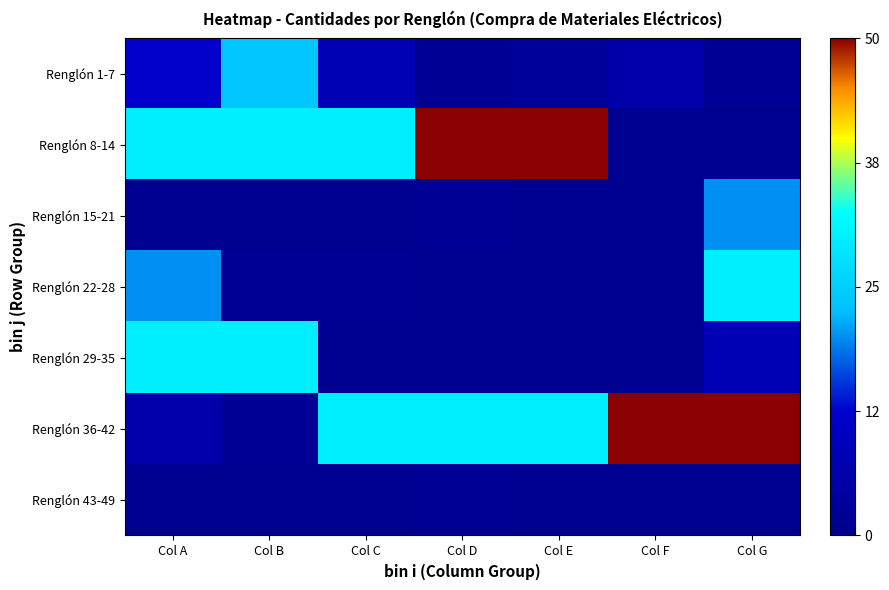

What is the spread (max minus min) of values at Col B?

29